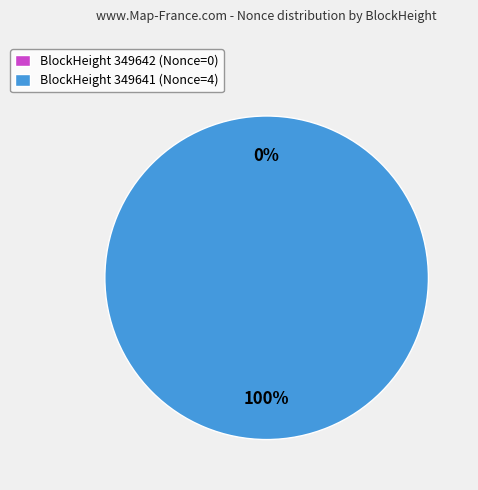

Rank the categories by value from highest to lowest.

349641, 349642